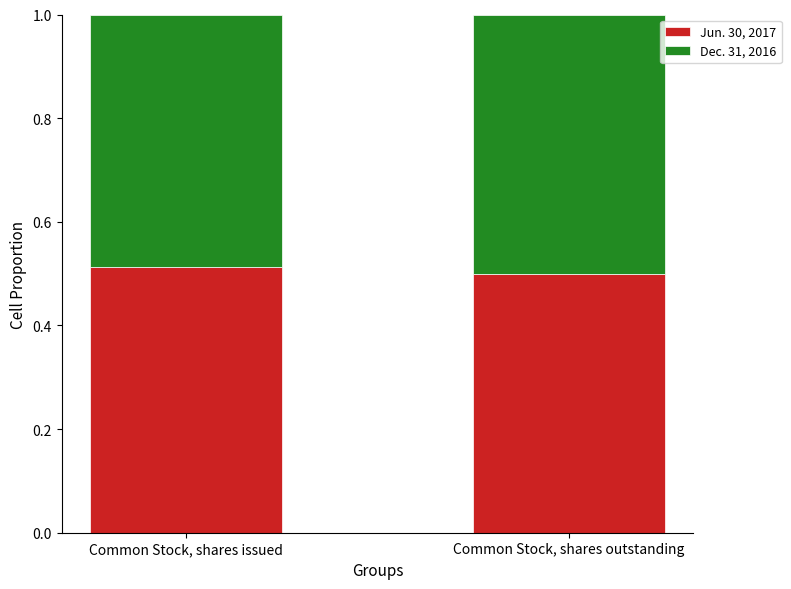

True or false: Jun. 30, 2017 has a value of 0.5 at Common Stock, shares issued.

True